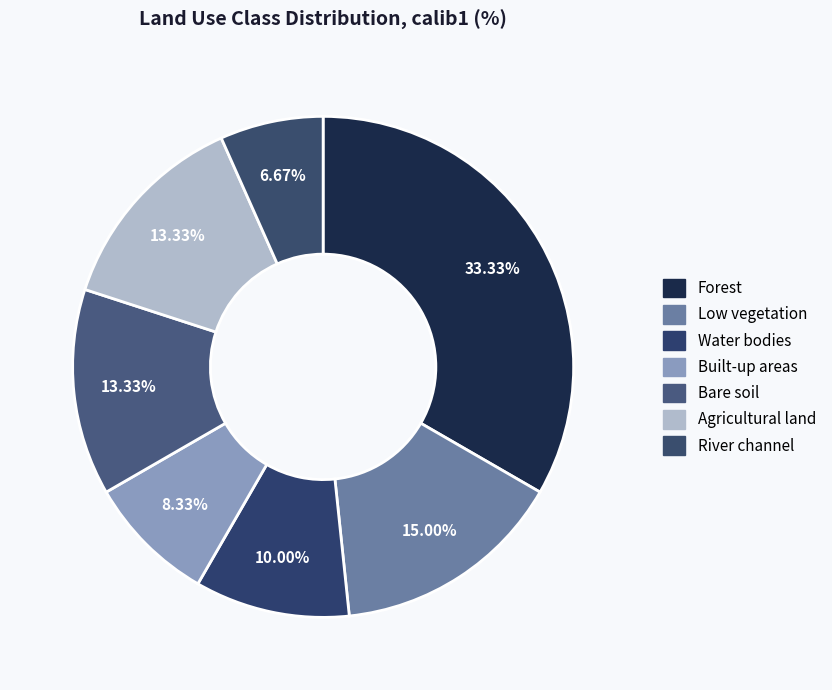

Which slice is the smallest?

River channel